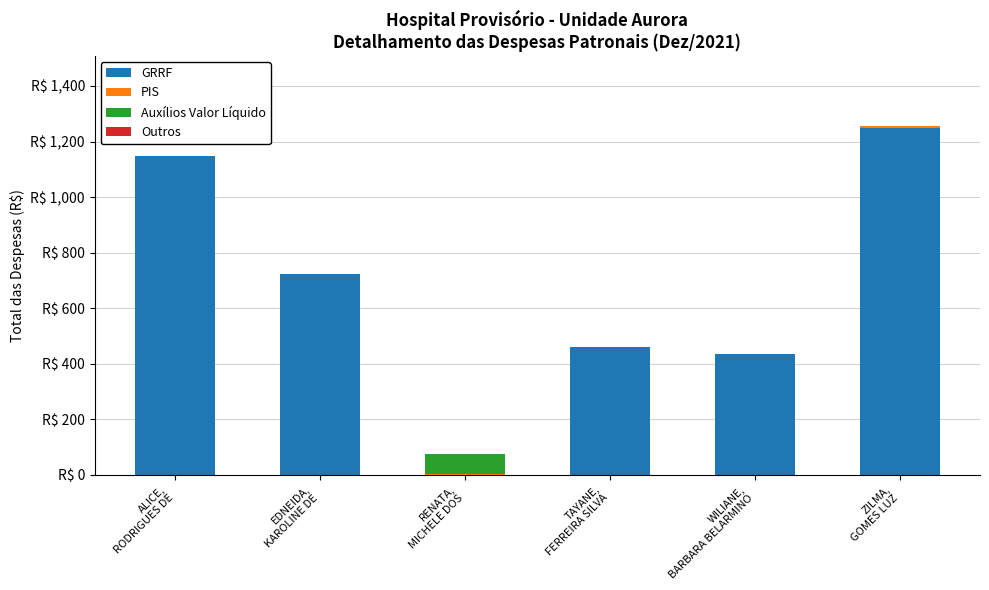

True or false: PIS has a value of 2.8 at ZILMA,
GOMES LUZ.

False